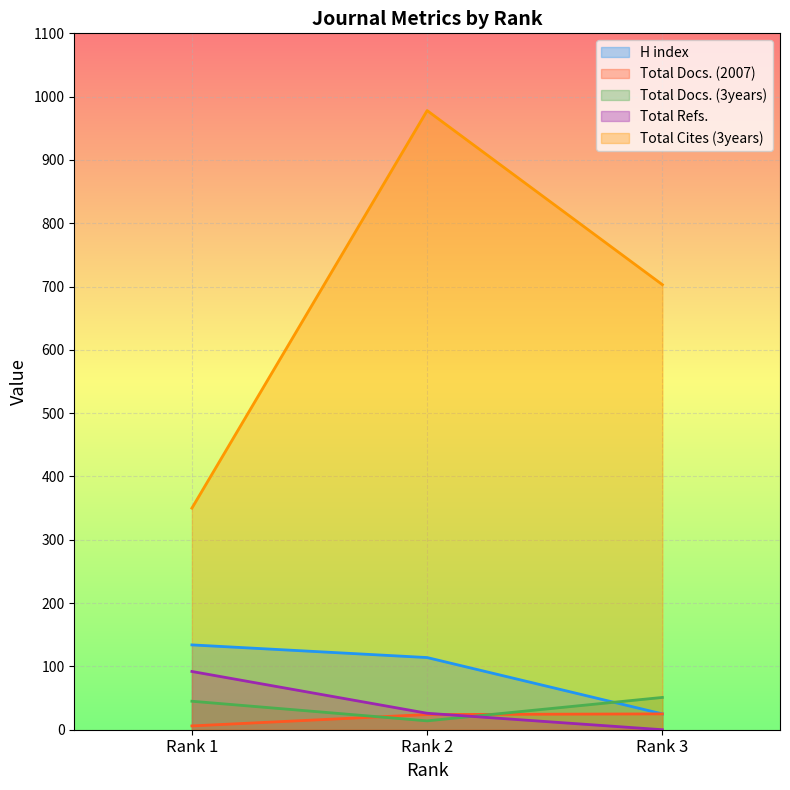

The value of Total Refs. at Rank 1 is 92. True or false?

True